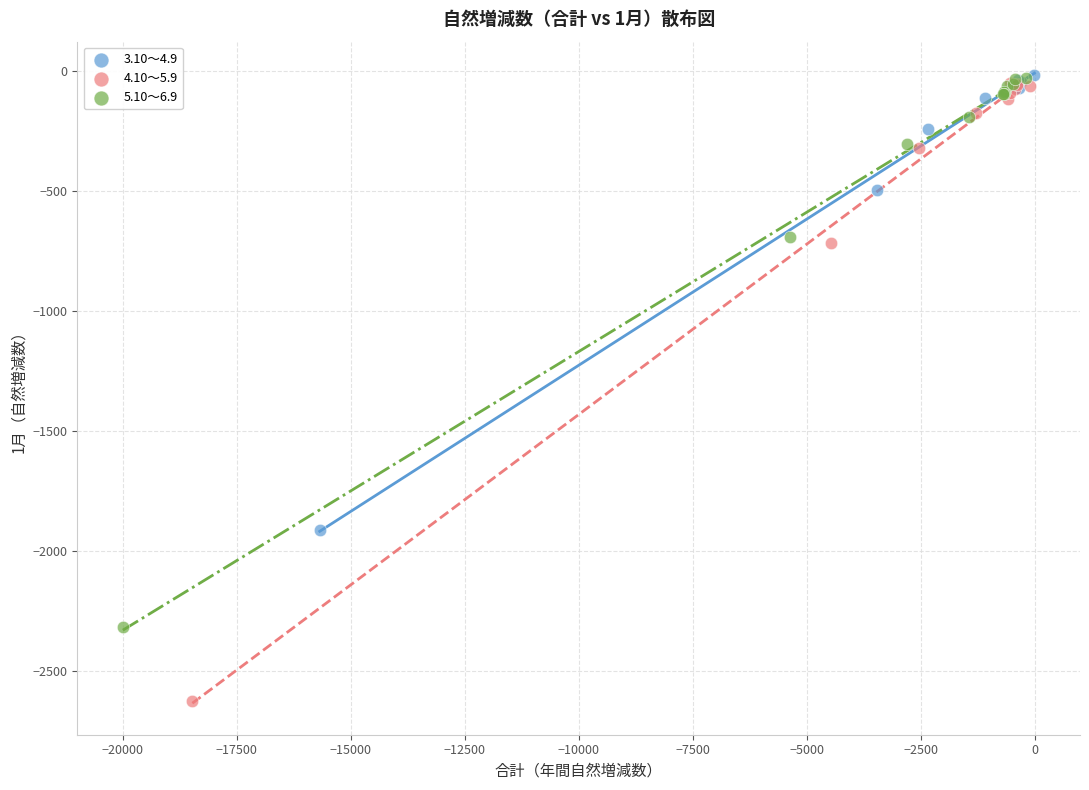

Which series reaches the minimum Y coordinate?

4.10～5.9